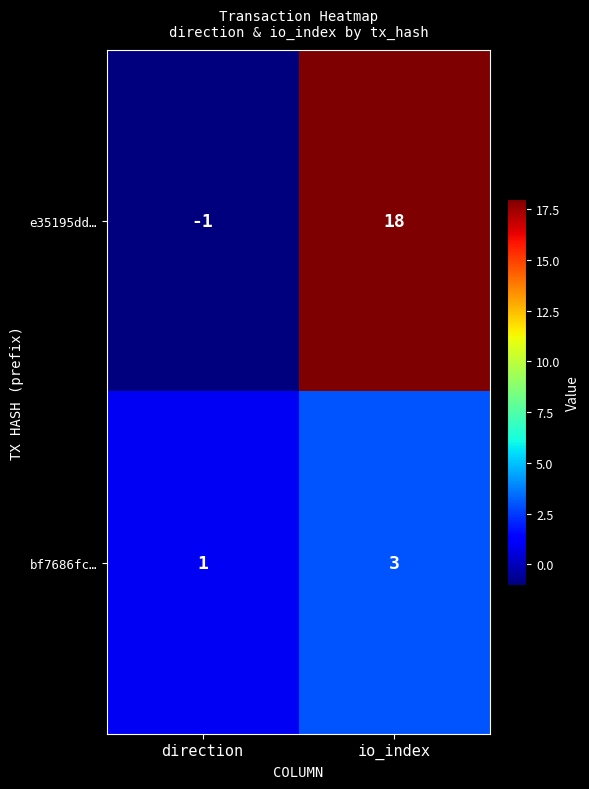

Which series has the largest range (max minus min)?

e35195dd…